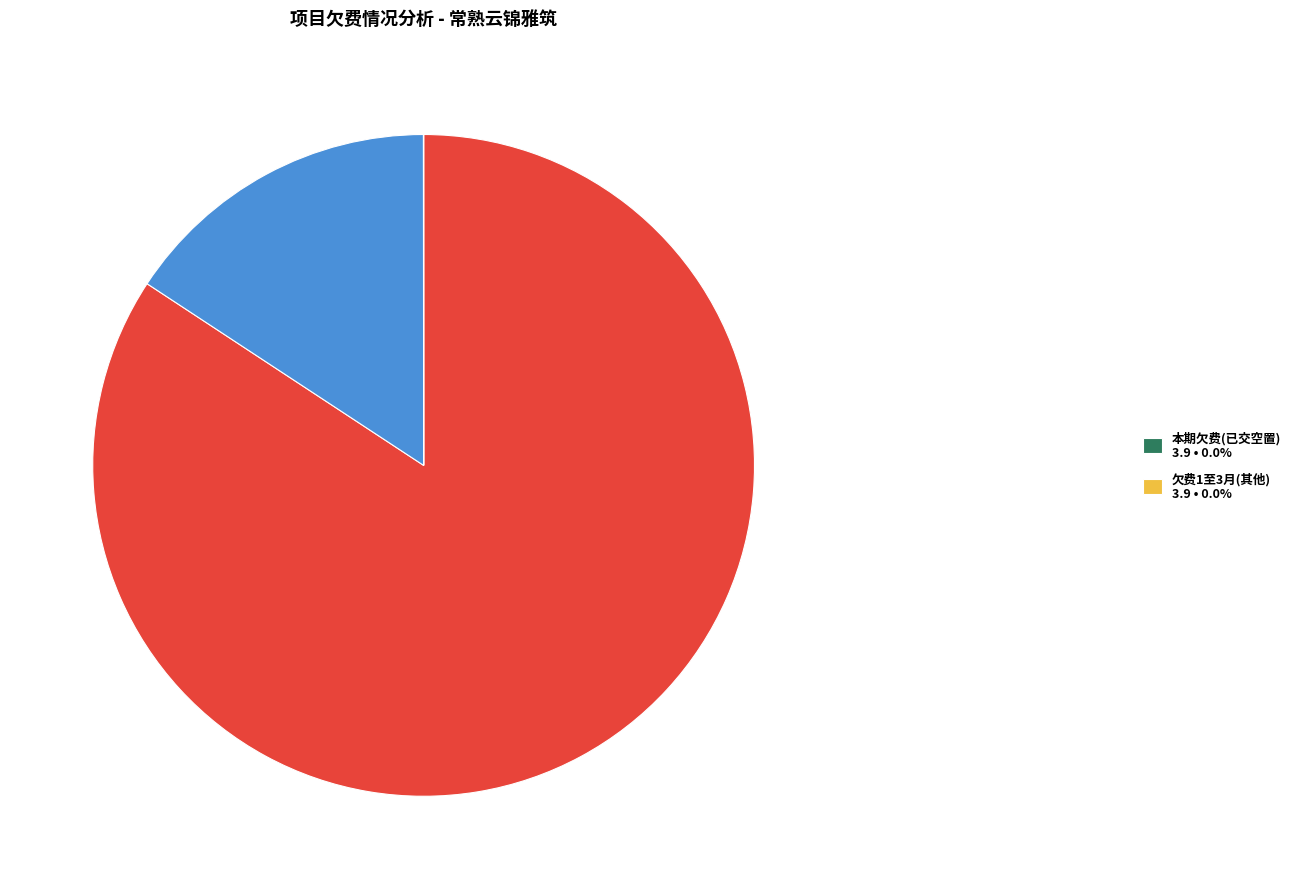

Is there any slice that represents more than half of the pie?

Yes